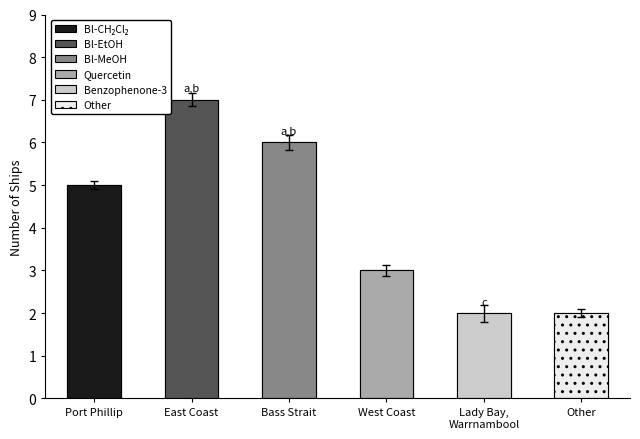

Which has a higher value, Other or Lady Bay, Warrnambool?

Other